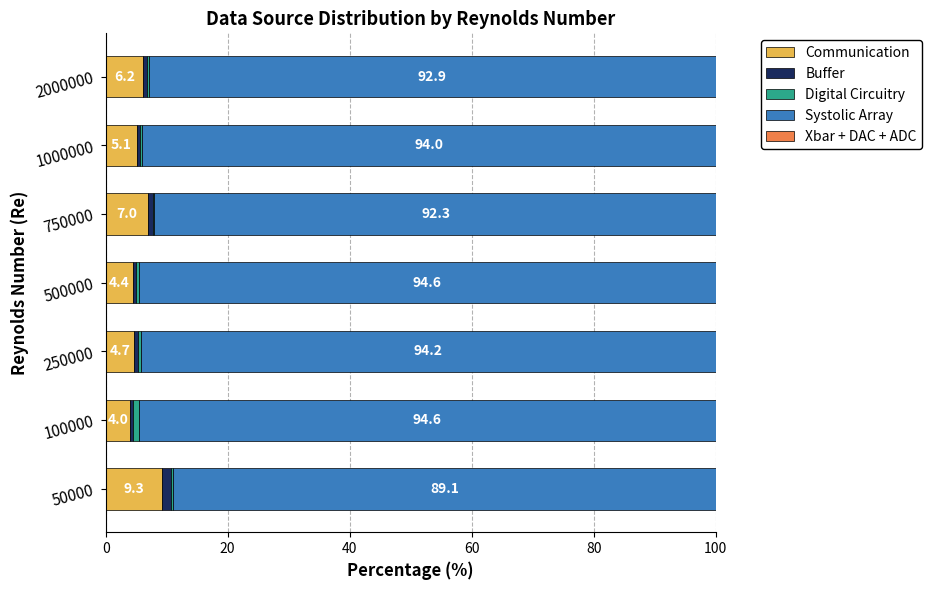

The Communication series shows 4.0 at 100000. True or false?

True